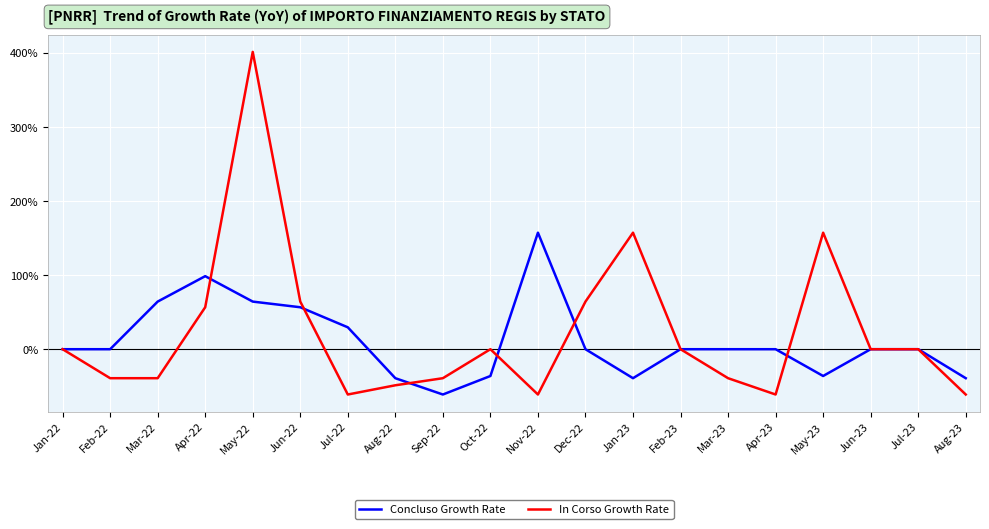

At which category is the sum across all series the highest?

May-22